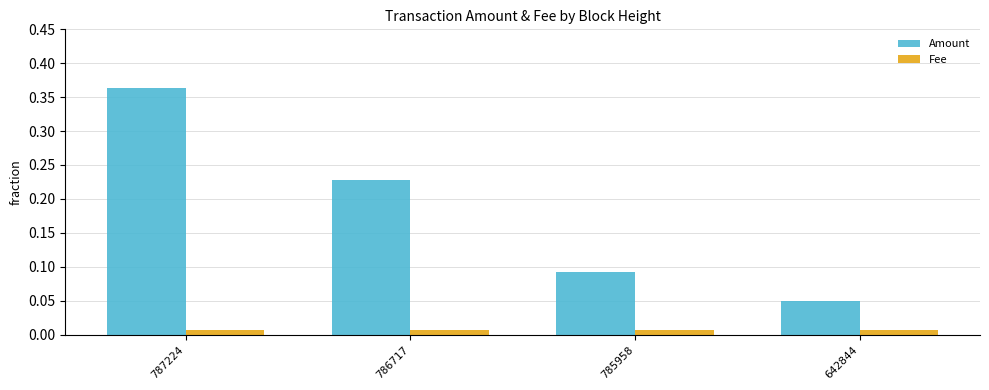

What is the difference between the maximum and minimum values in the Amount series?

0.3